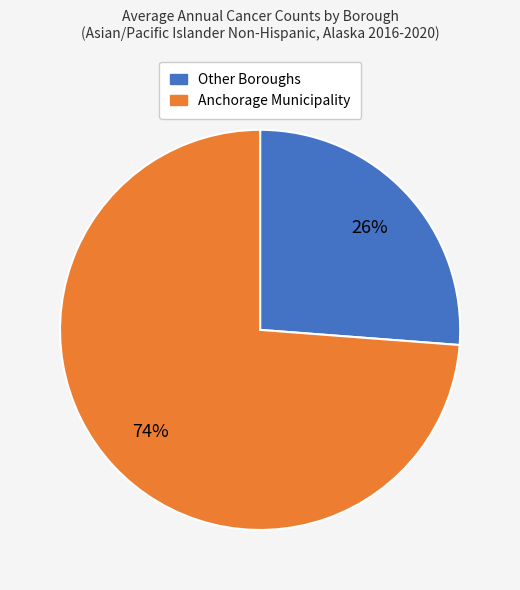

How many slices are in this pie chart?

2